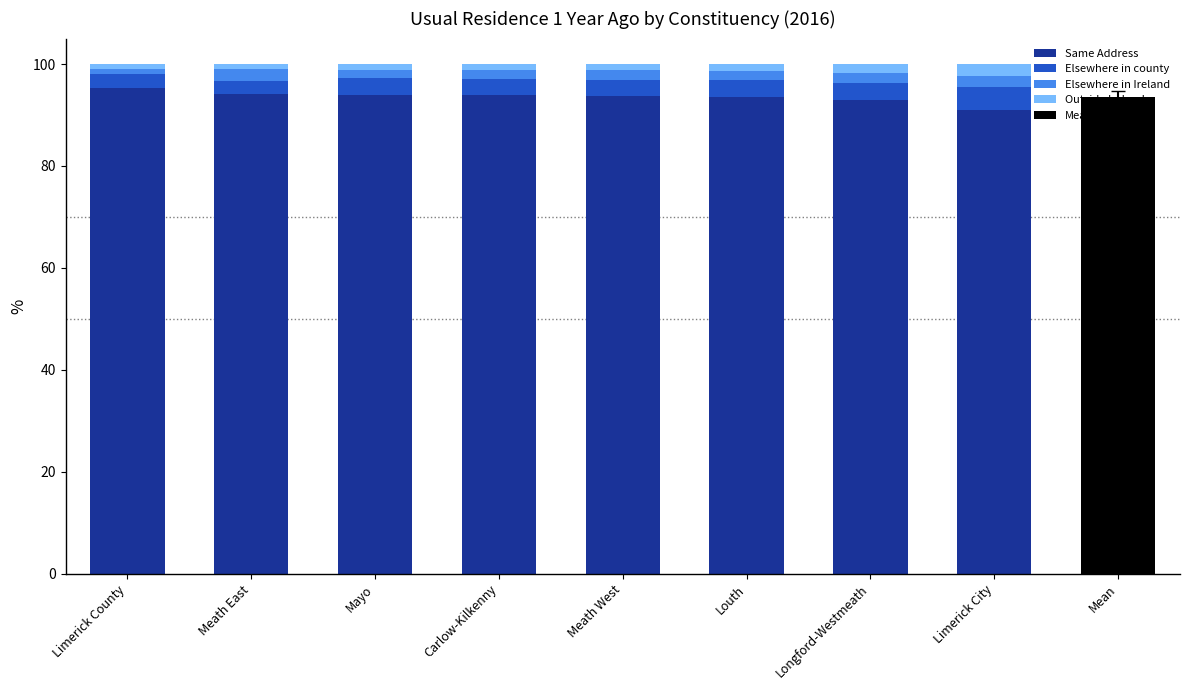

What is the lowest value of the Same Address series?

90.9